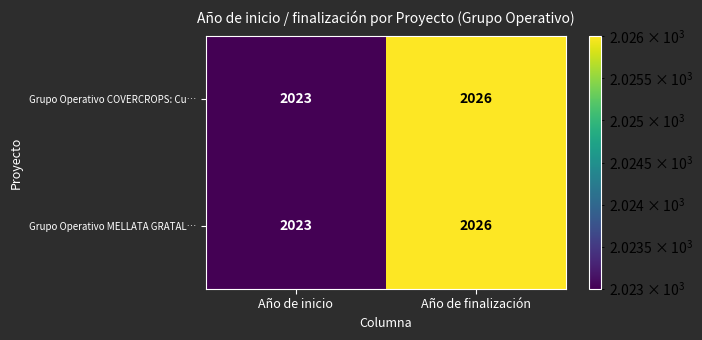

At which label does Grupo Operativo COVERCROPS: Cu… reach its minimum?

Año de inicio